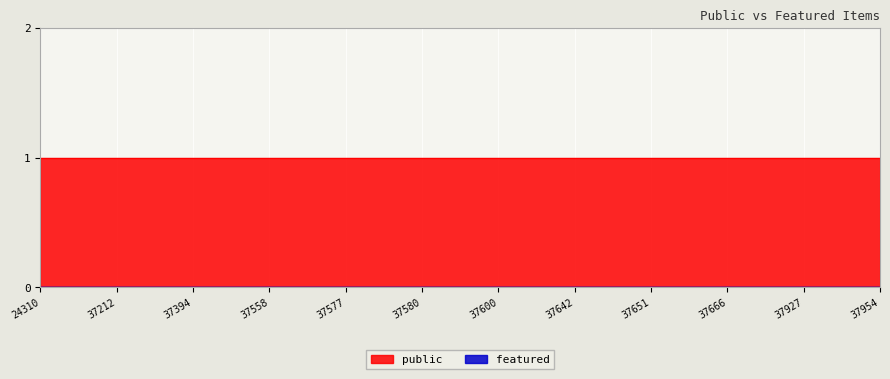

Rank the series by their maximum value, from highest to lowest.

public, featured